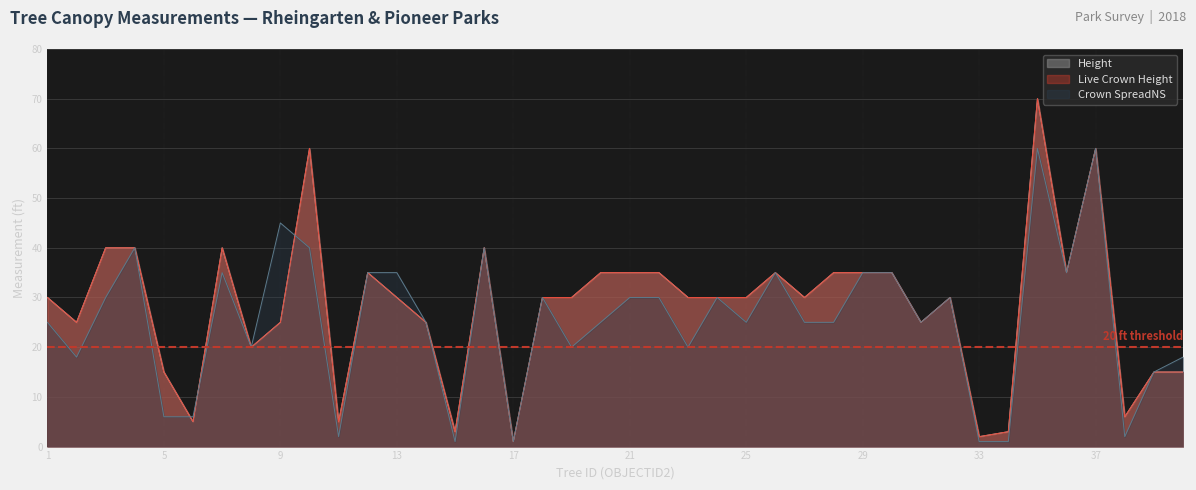

Where does the Crown SpreadNS series first go above 25?

3